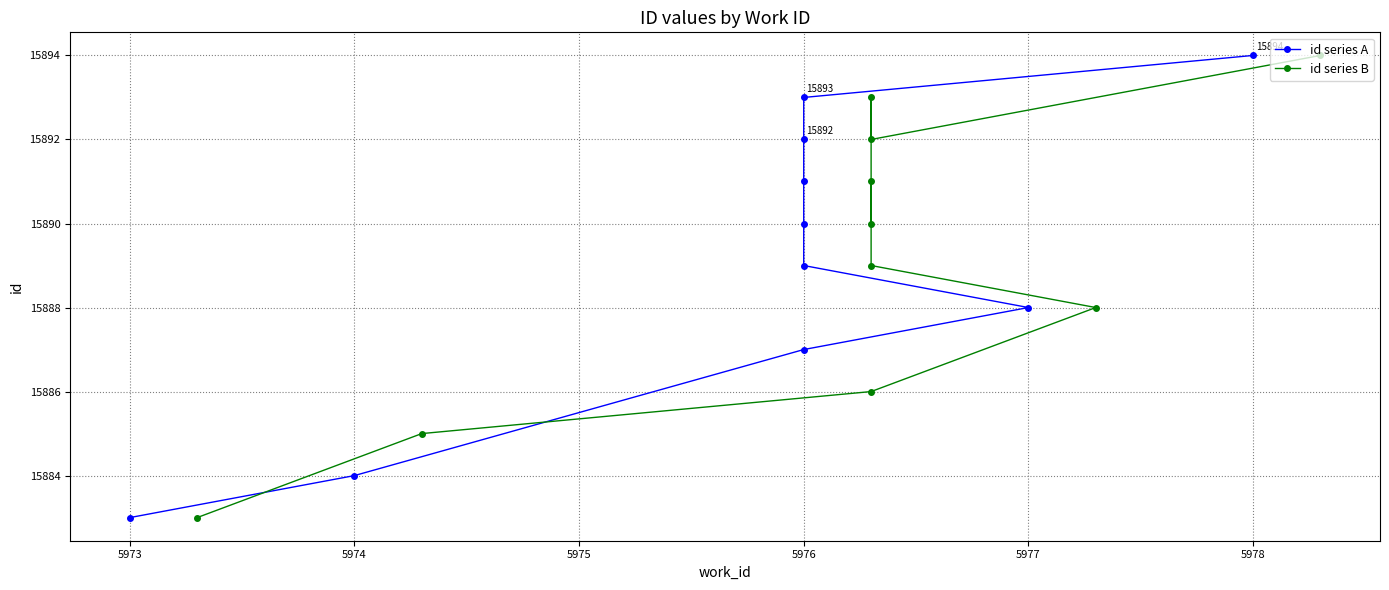

What are all the series names shown in the legend?

id series A, id series B